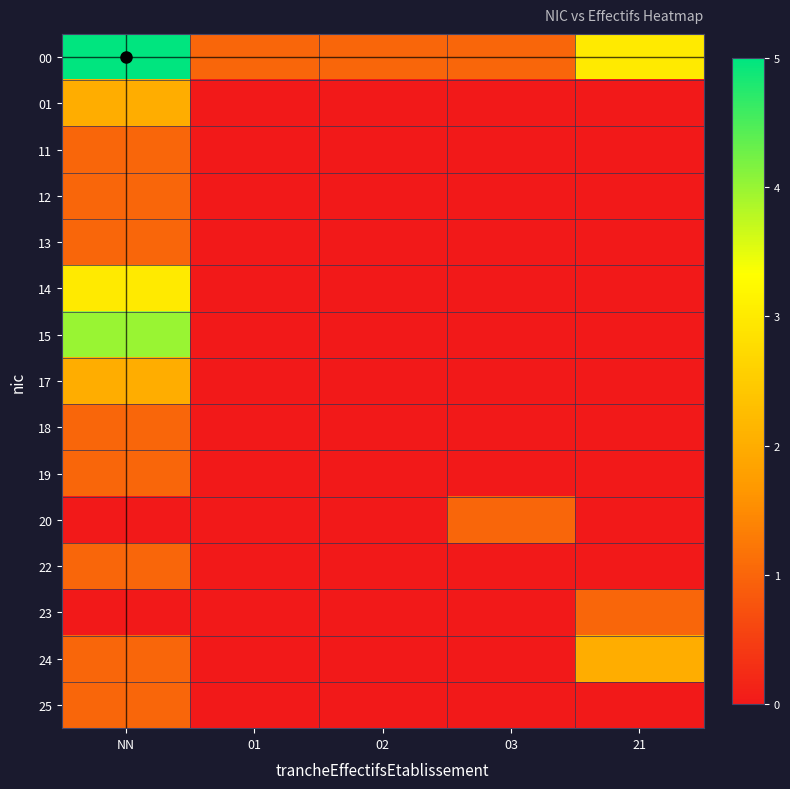

List the series in order of their peak value, lowest first.

11, 12, 13, 18, 19, 20, 22, 23, 25, 01, 17, 24, 14, 15, 00